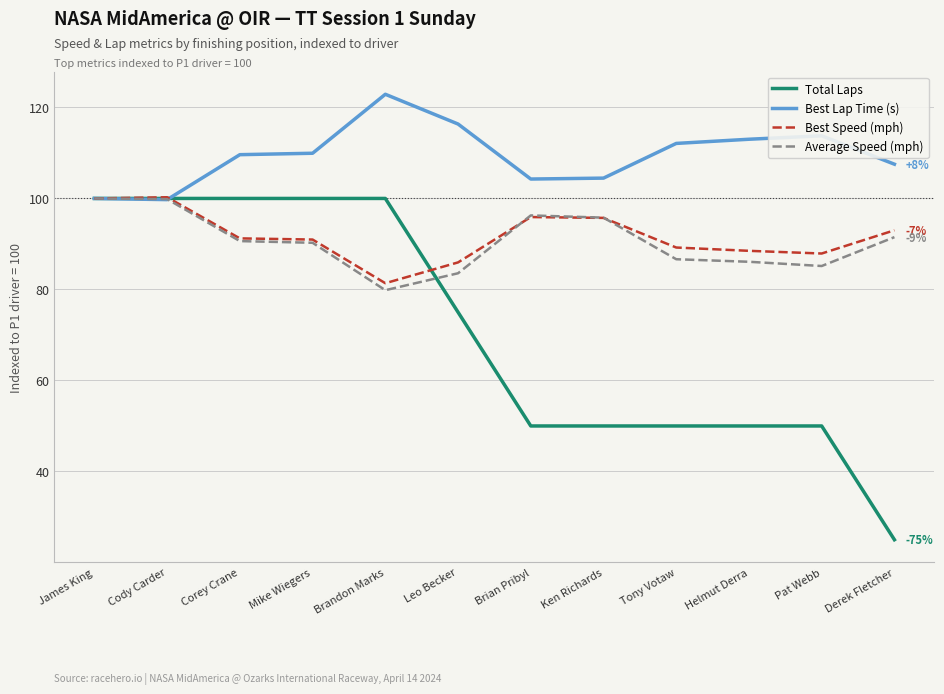

What position from the right is Brian Pribyl?

6